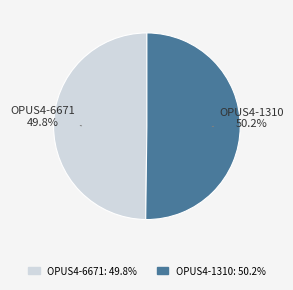

What percentage is NOT represented by OPUS4-1310?

49.8%